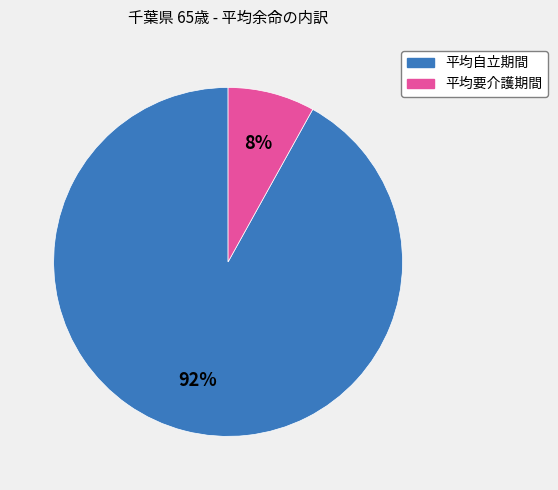

Is it true that 平均要介護期間 is 8% of the pie?

True